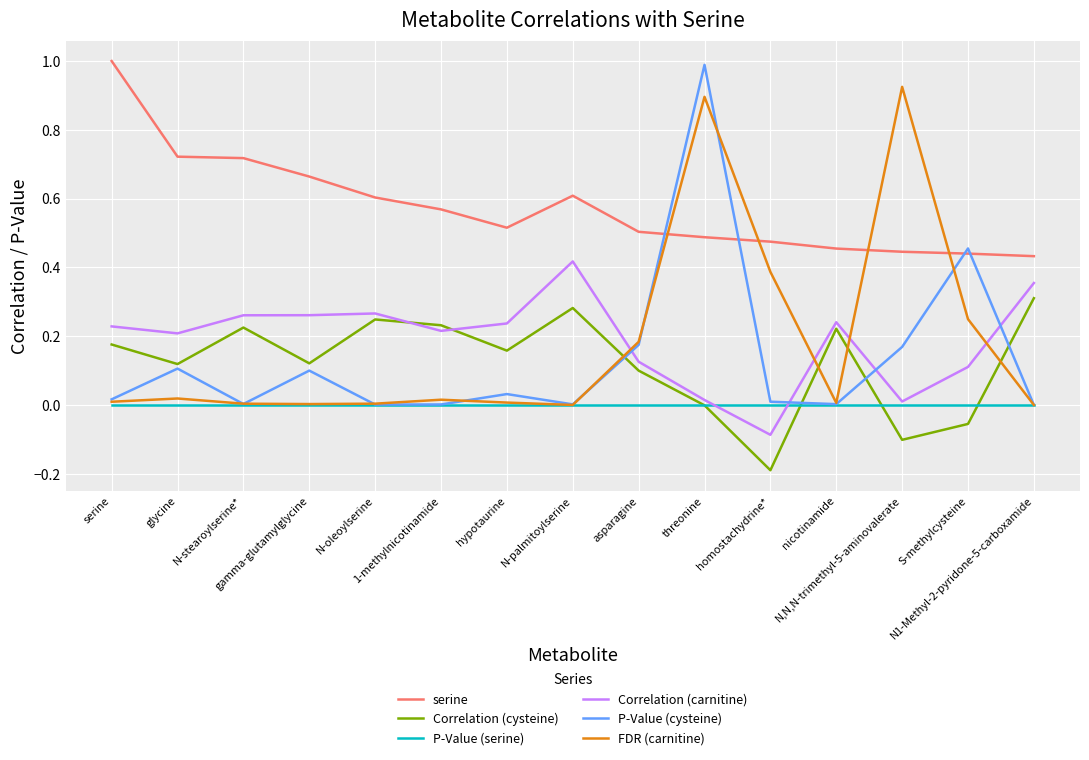

Which series has the widest spread of values?

P-Value (cysteine)